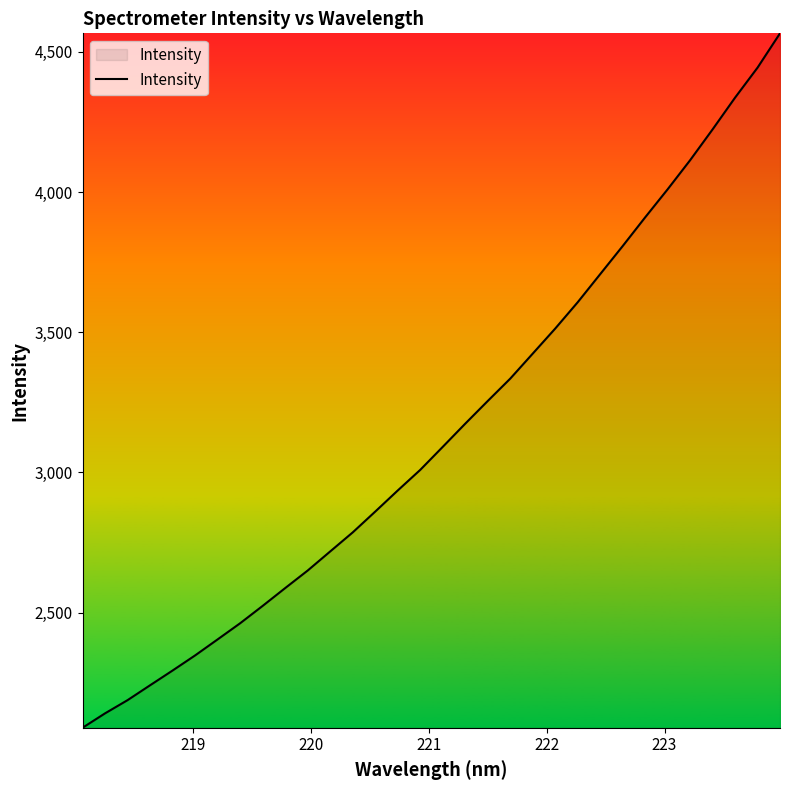

What is the average value?

3148.6